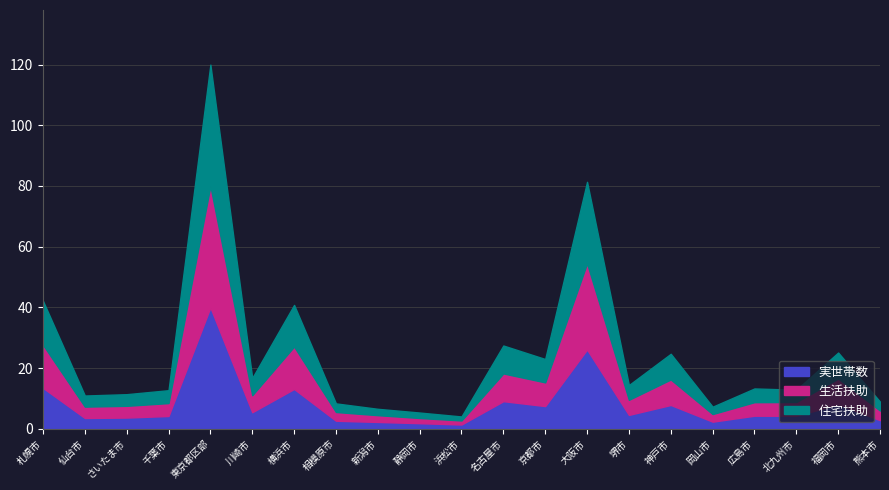

Which series has the widest spread of values?

住宅